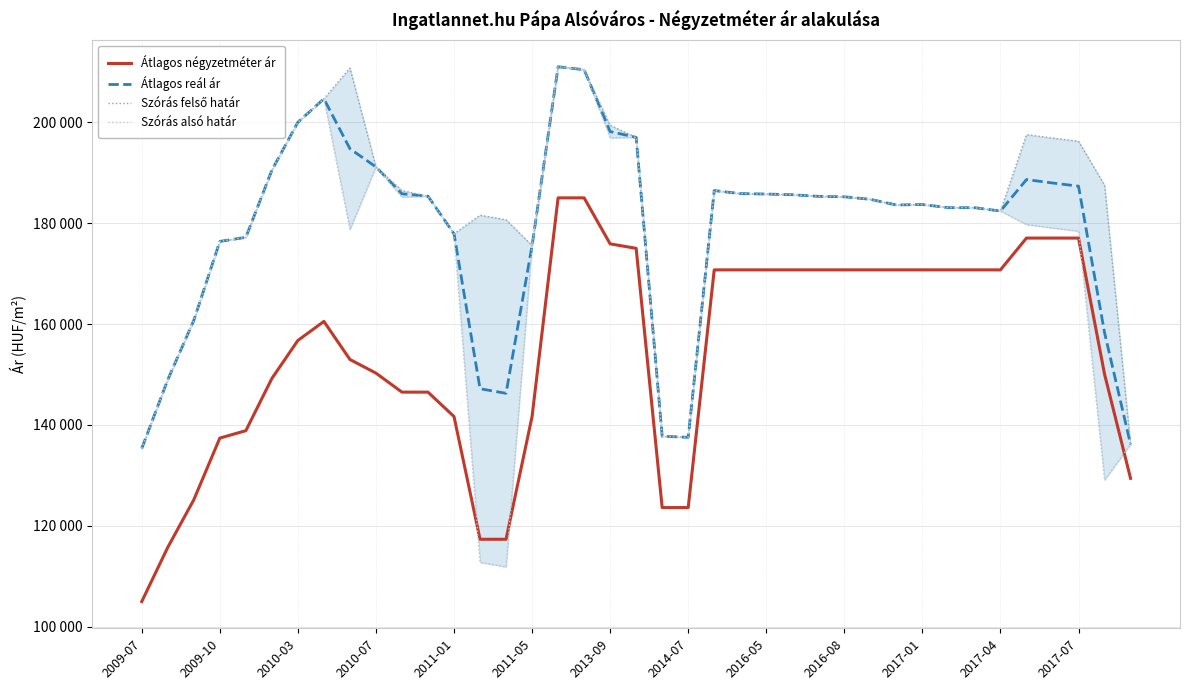

What are all the series names shown in the legend?

Átlagos négyzetméter ár, Átlagos reál ár, Szórás felső határ, Szórás alsó határ